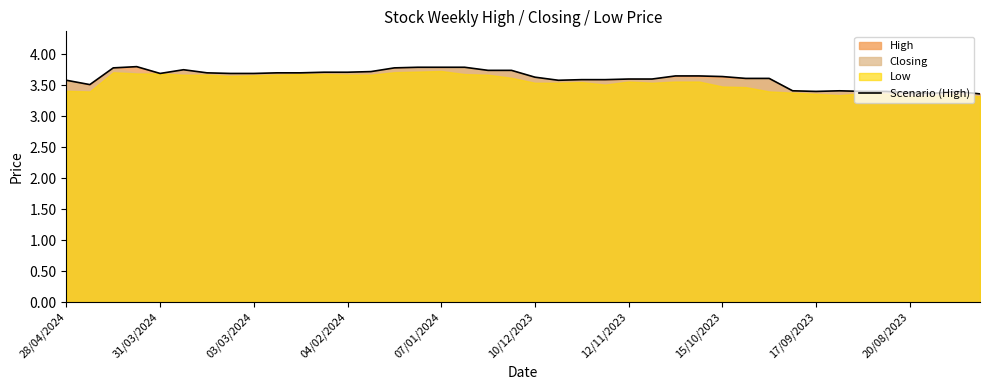

What is the difference between the maximum and minimum values?

0.4